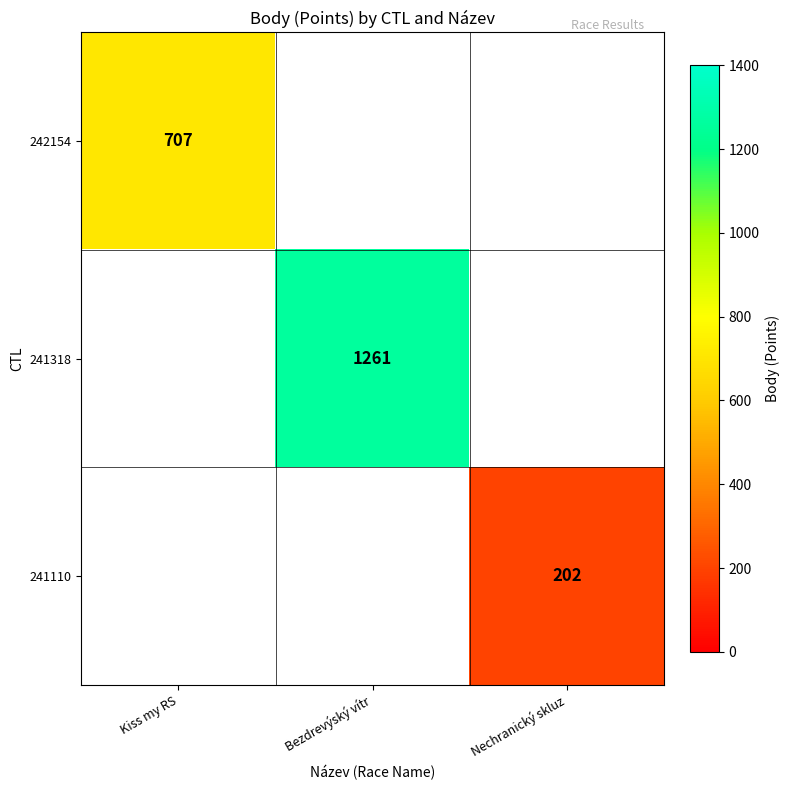

Is it true that 241318 equals 1261 at Bezdrevýský vítr?

True